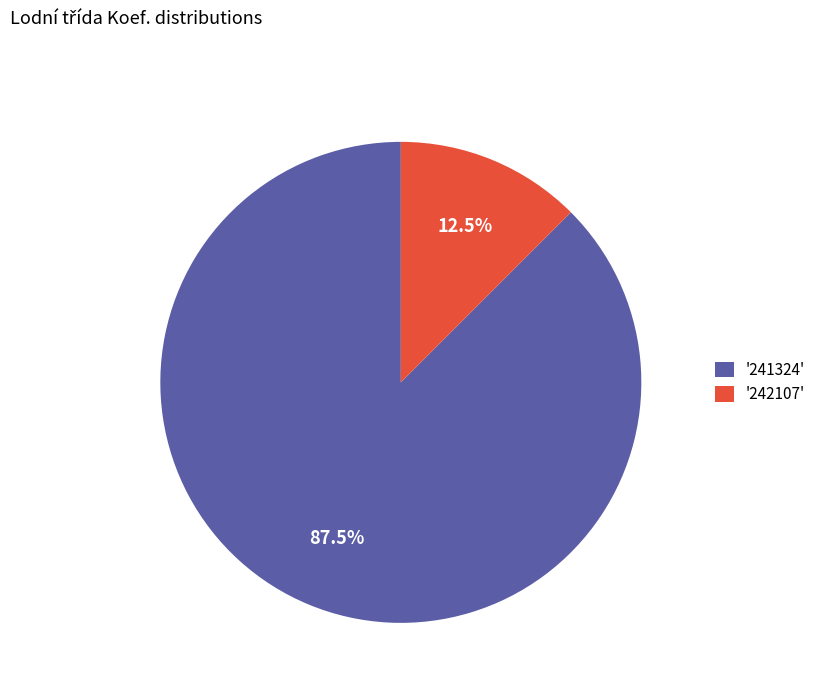

Count the number of slices in the pie.

2